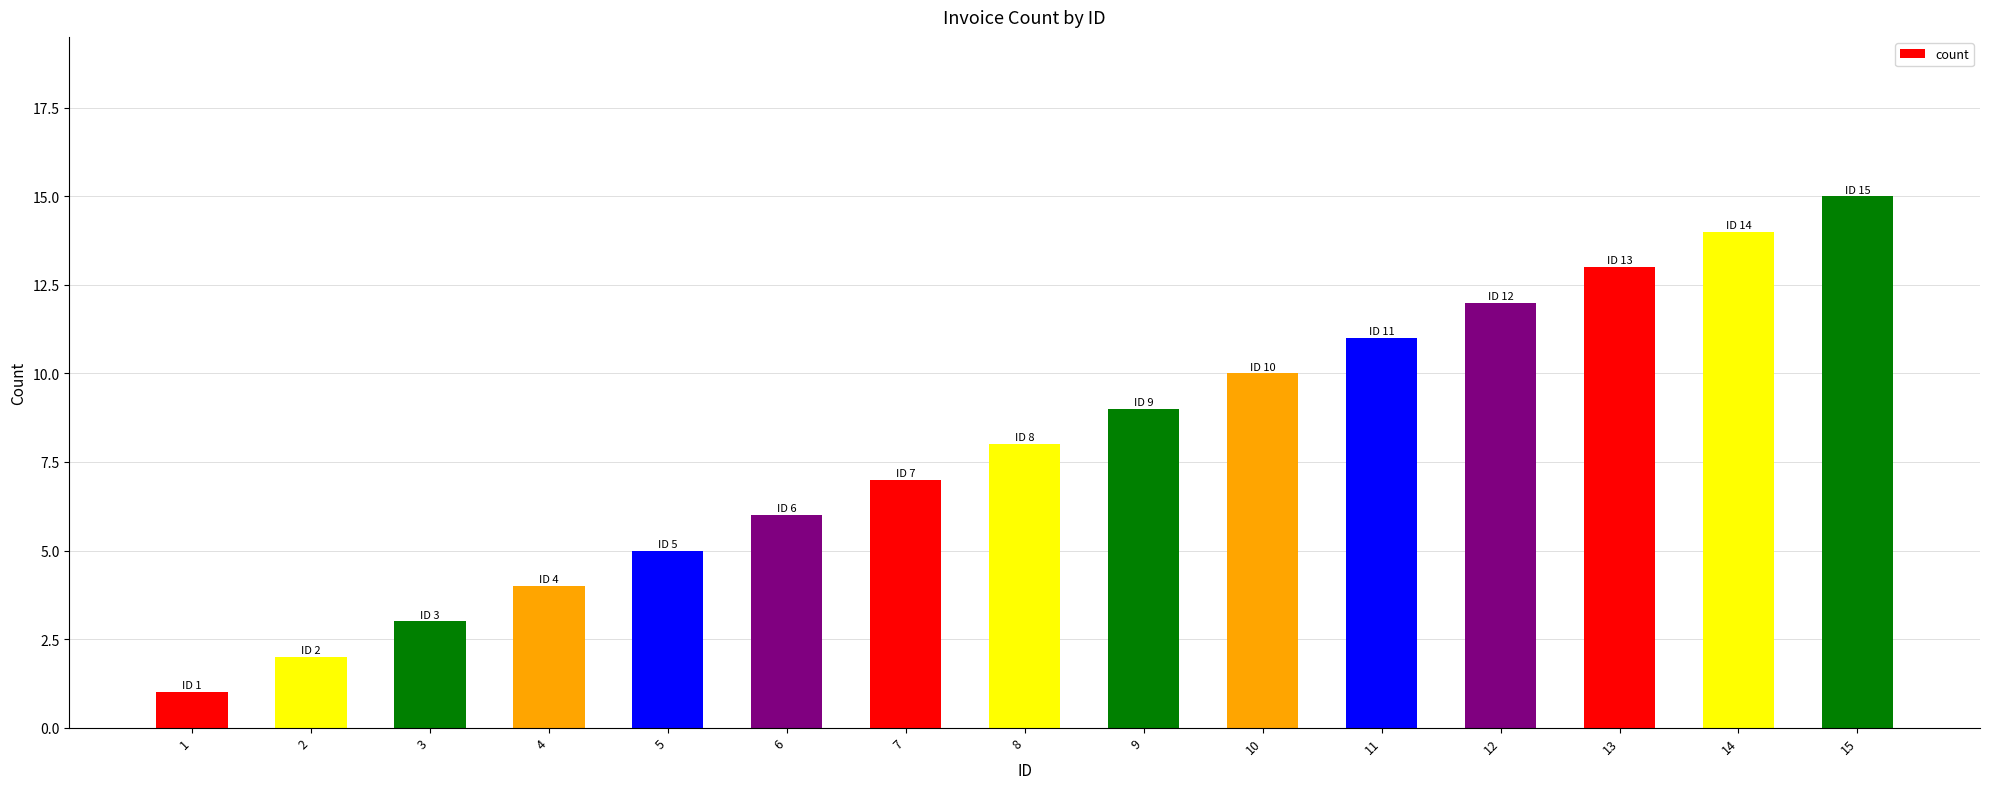

True or false: the data shows 2 at 2.

True